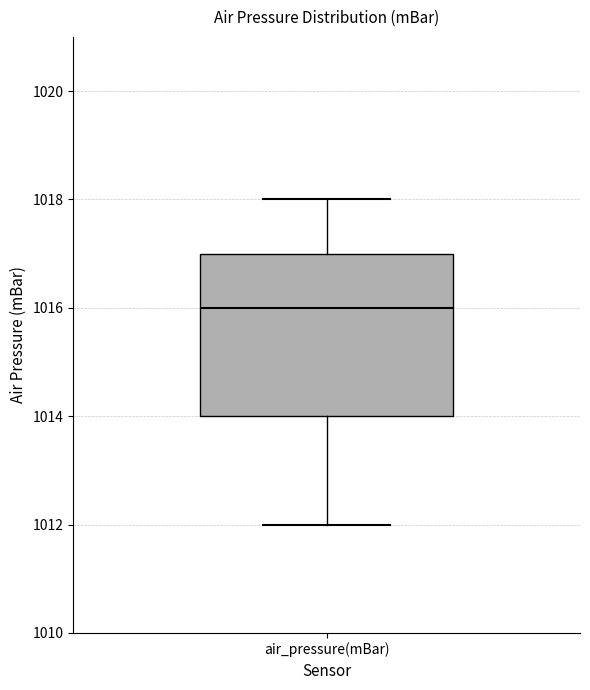

Transcribe this box plot: give where the median line is, the range the box spans, and where the two whiskers end, as read against the y-axis. The values are not printed on the chart, so give them approximately, as read against the axis.

median 1016, box 1014 to 1017, whiskers 1012 to 1018